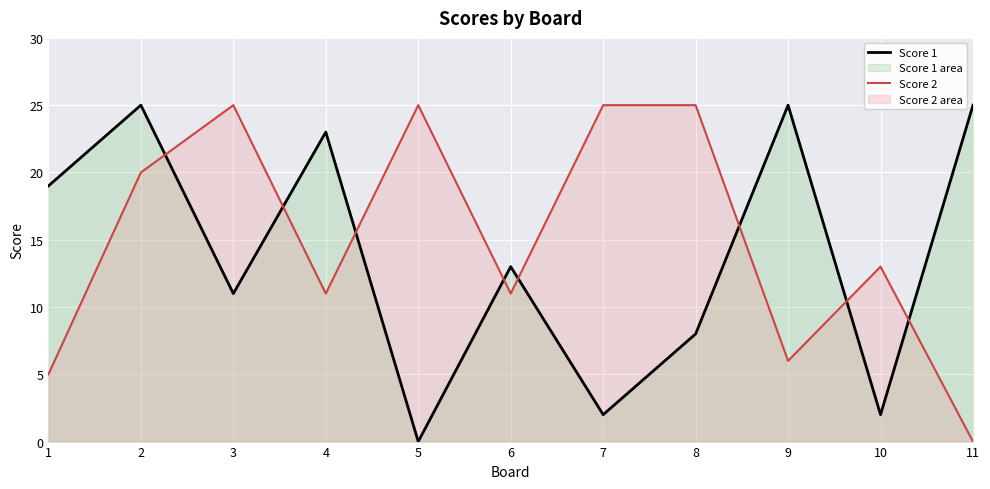

The Score 1 series shows 9 at 11. True or false?

False